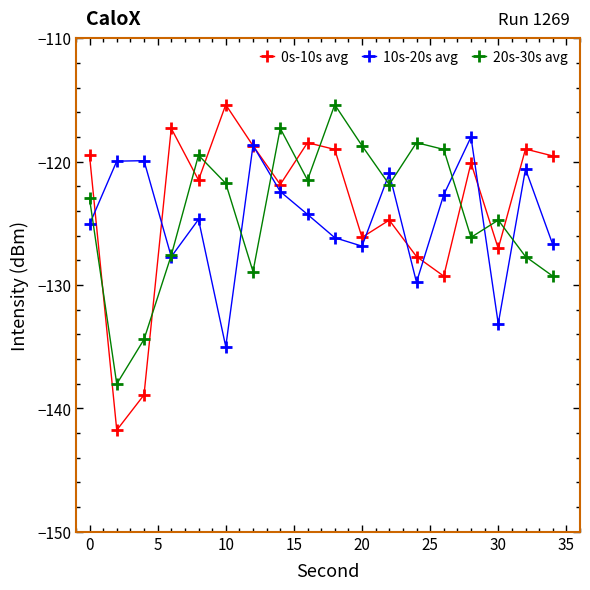

After their last crossing, which series has the higher values: 20s-30s avg or 0s-10s avg?

0s-10s avg